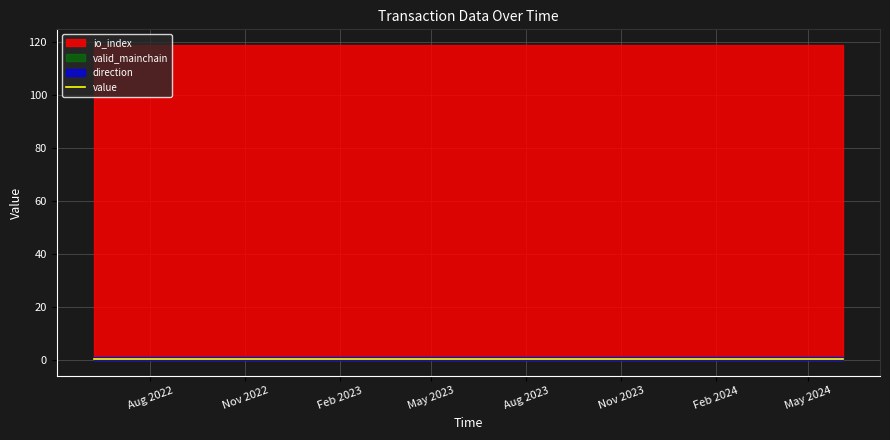

The value of direction at 7 is 1.8. True or false?

False